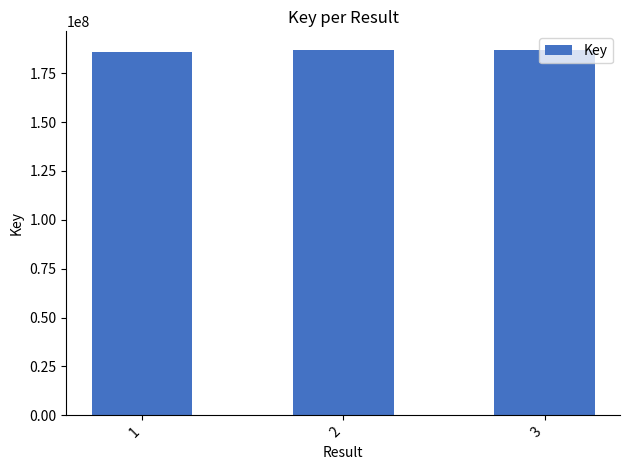

At which label is the value closest to 186403285?

2